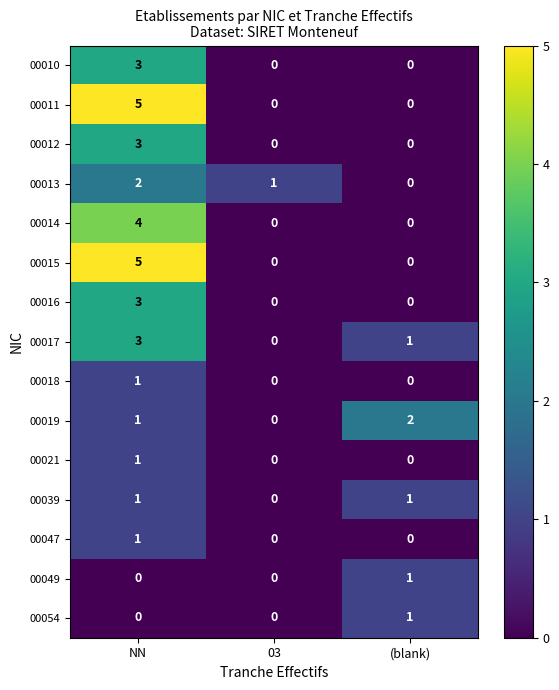

What is the difference between the maximum and minimum values in the 00016 series?

3